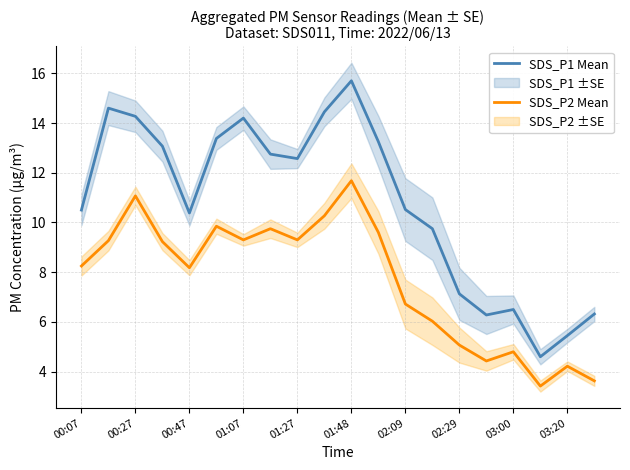

True or false: SDS_P1 Mean and SDS_P2 Mean intersect in this chart.

False